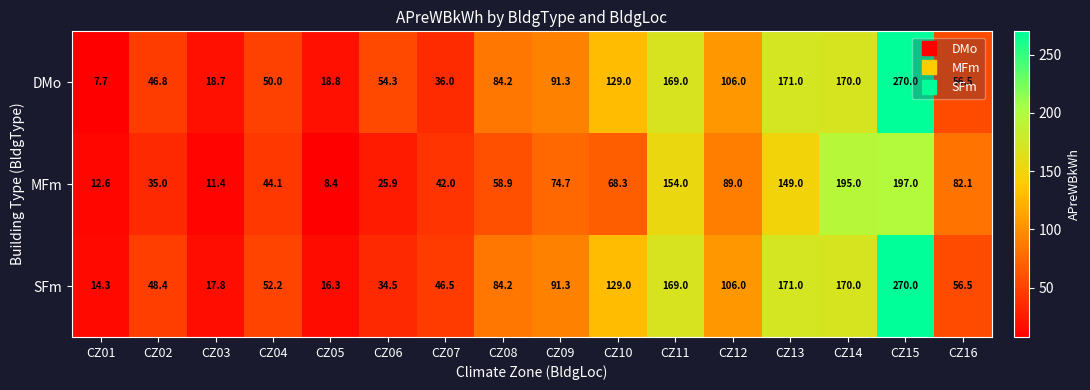

What is the total value across all series at CZ04?

146.3